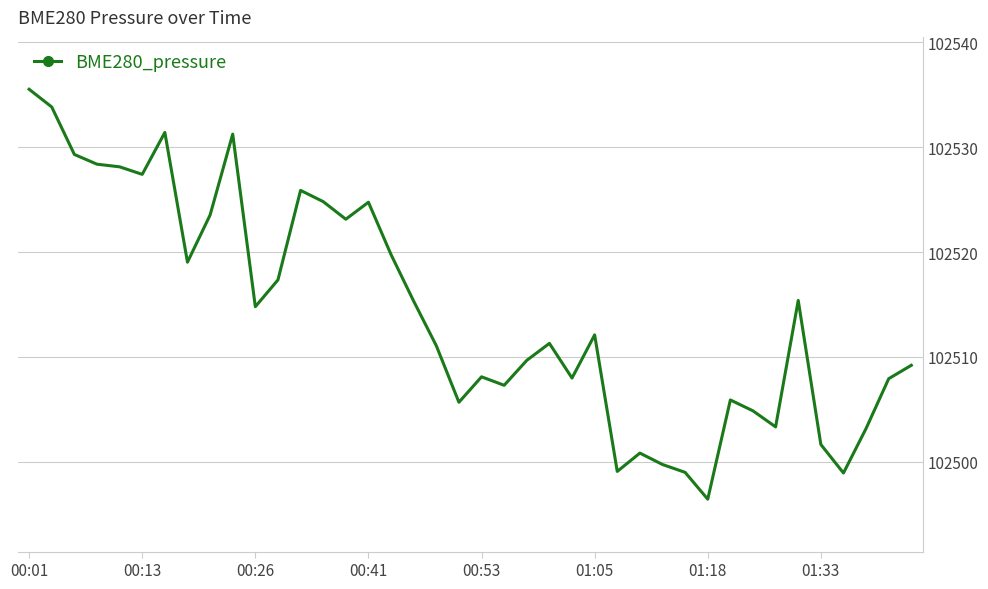

What is the minimum value shown in the chart?

102496.4